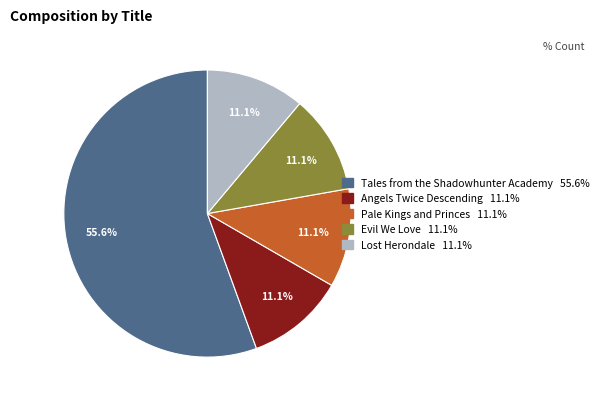

What is the majority slice?

Tales from the Shadowhunter Academy